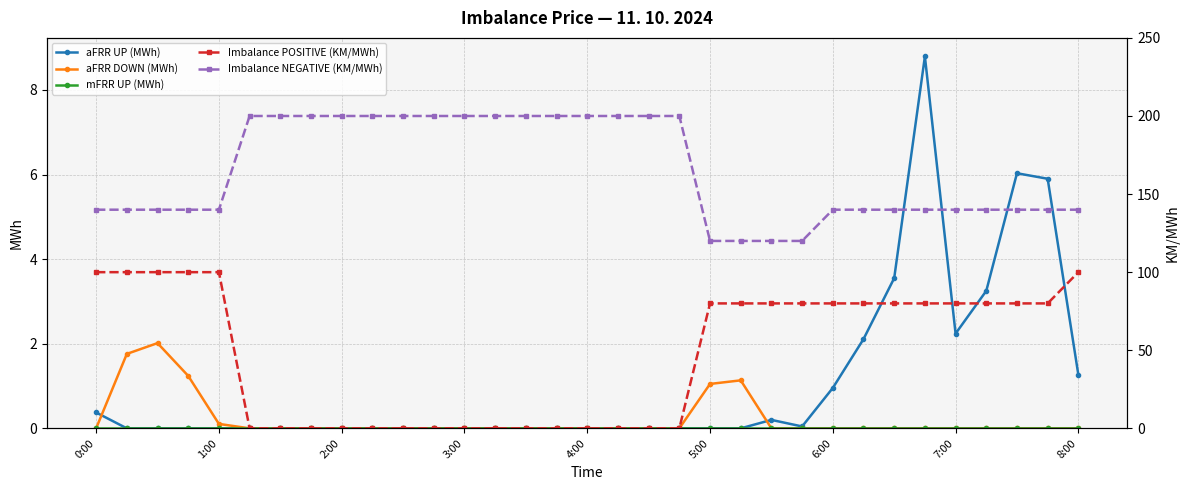

The value of aFRR UP (MWh) at 6:00 is 1.5. True or false?

False